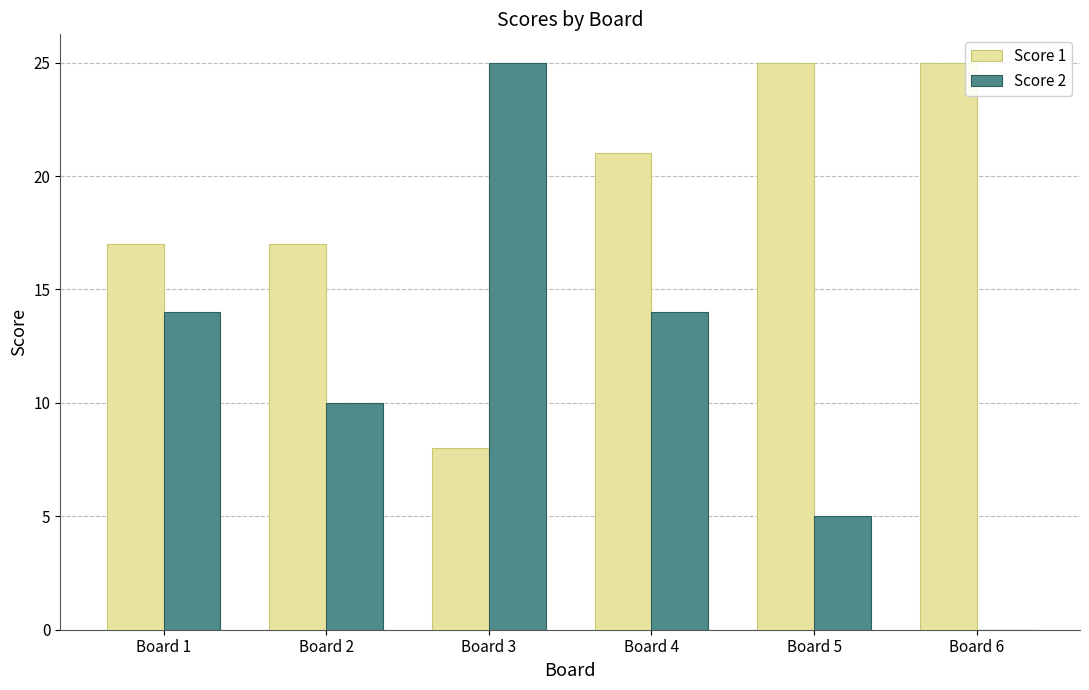

Which category has the highest value in the Score 2 series?

Board 3